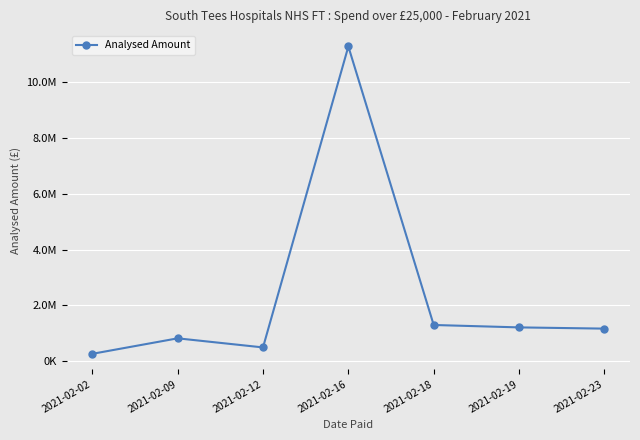

True or false: the data shows 713956.2 at 2021-02-12.

False